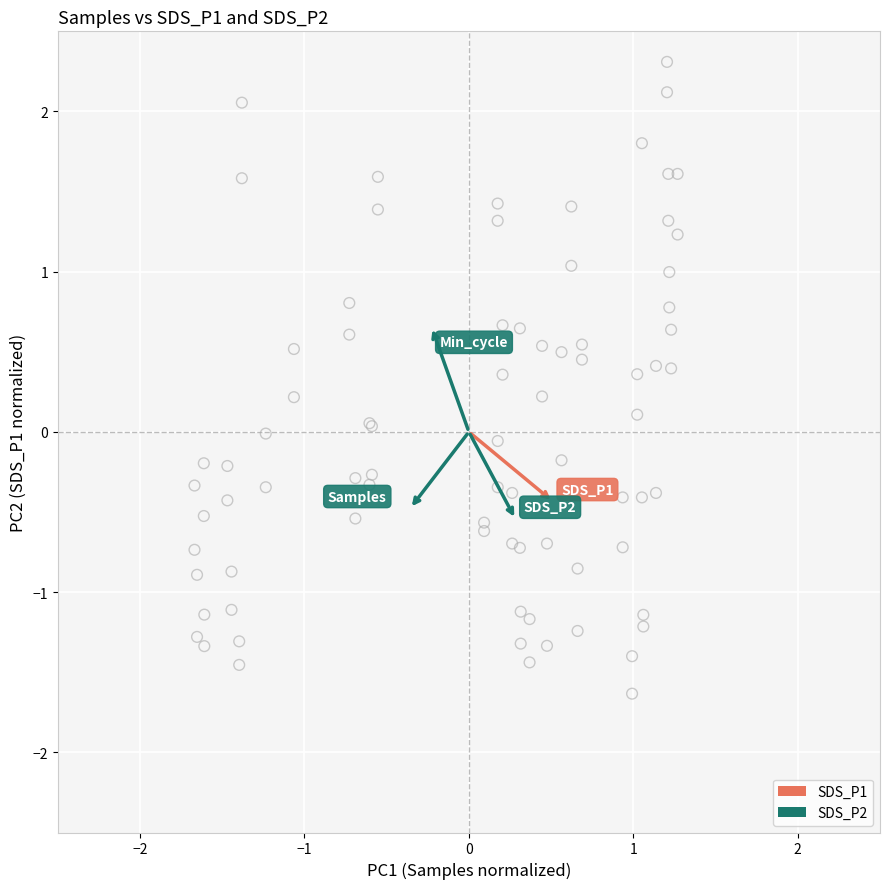

Which series reaches the maximum Y coordinate?

SDS_P1